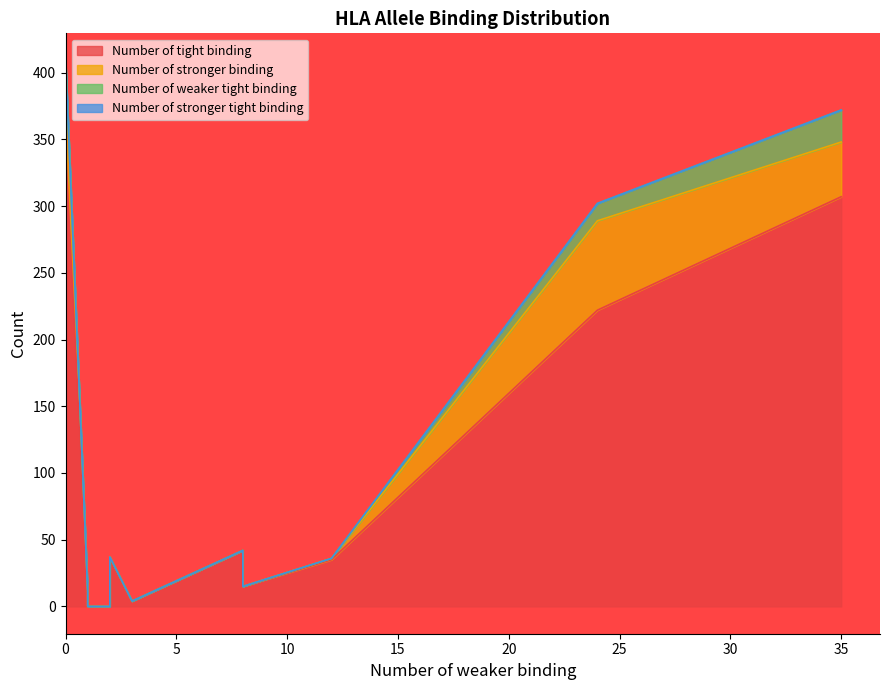

True or false: Number of stronger binding has a value of -29 at HLA-DRB1*14:01.

False